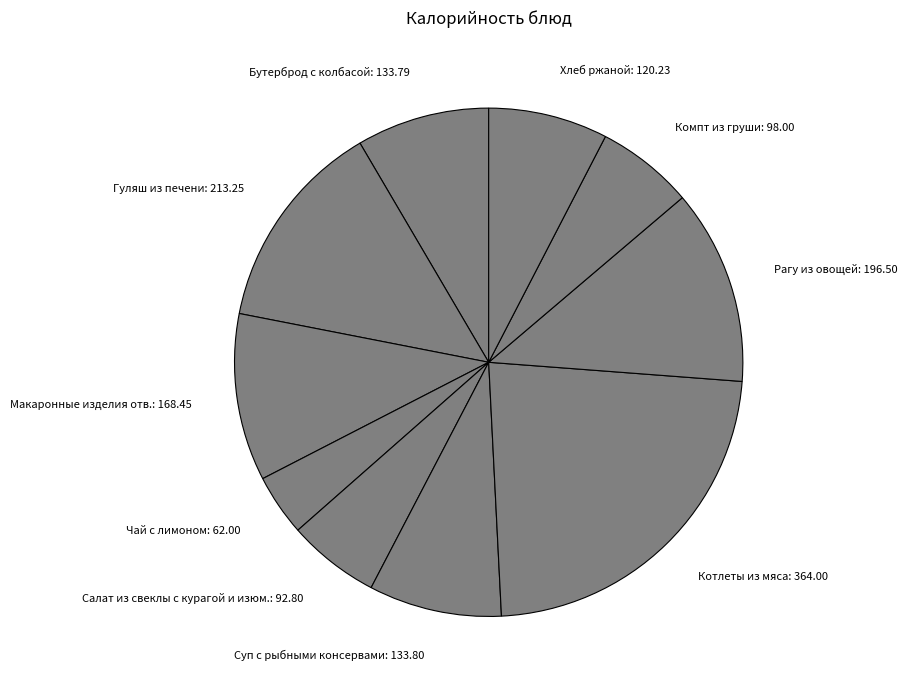

The Суп с рыбными консервами: 133.80 slice represents 2% of the pie. True or false?

False